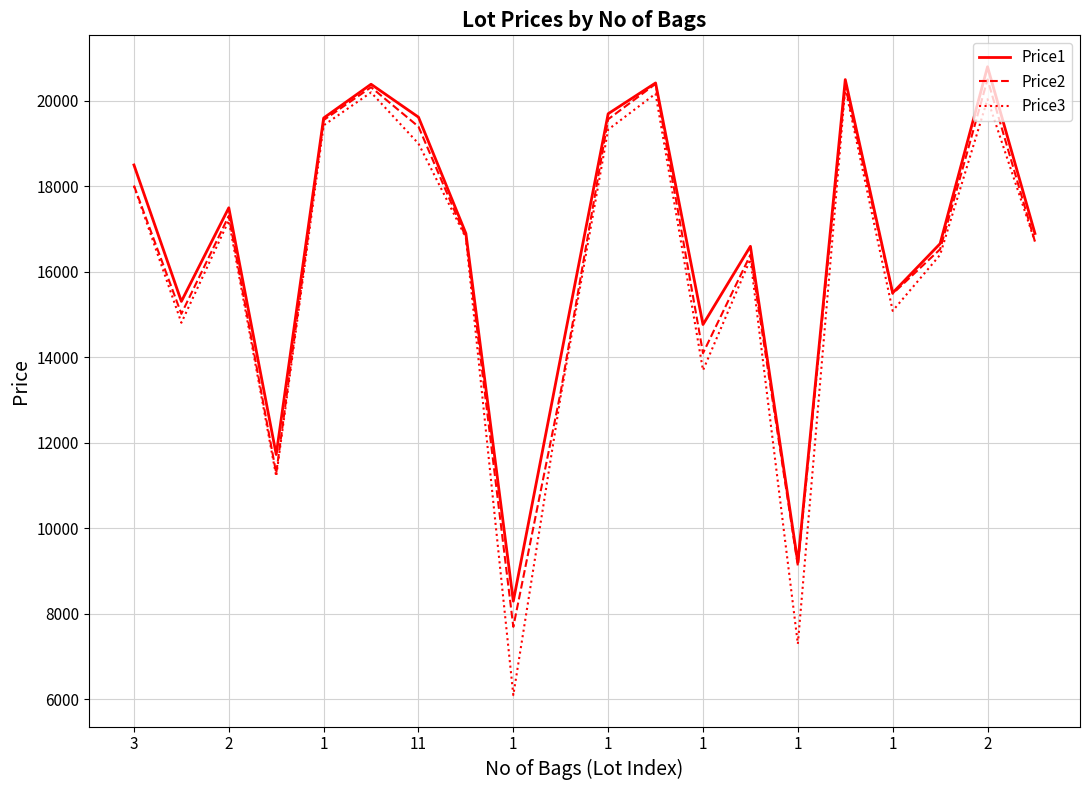

What is the maximum value shown in the chart?

20798